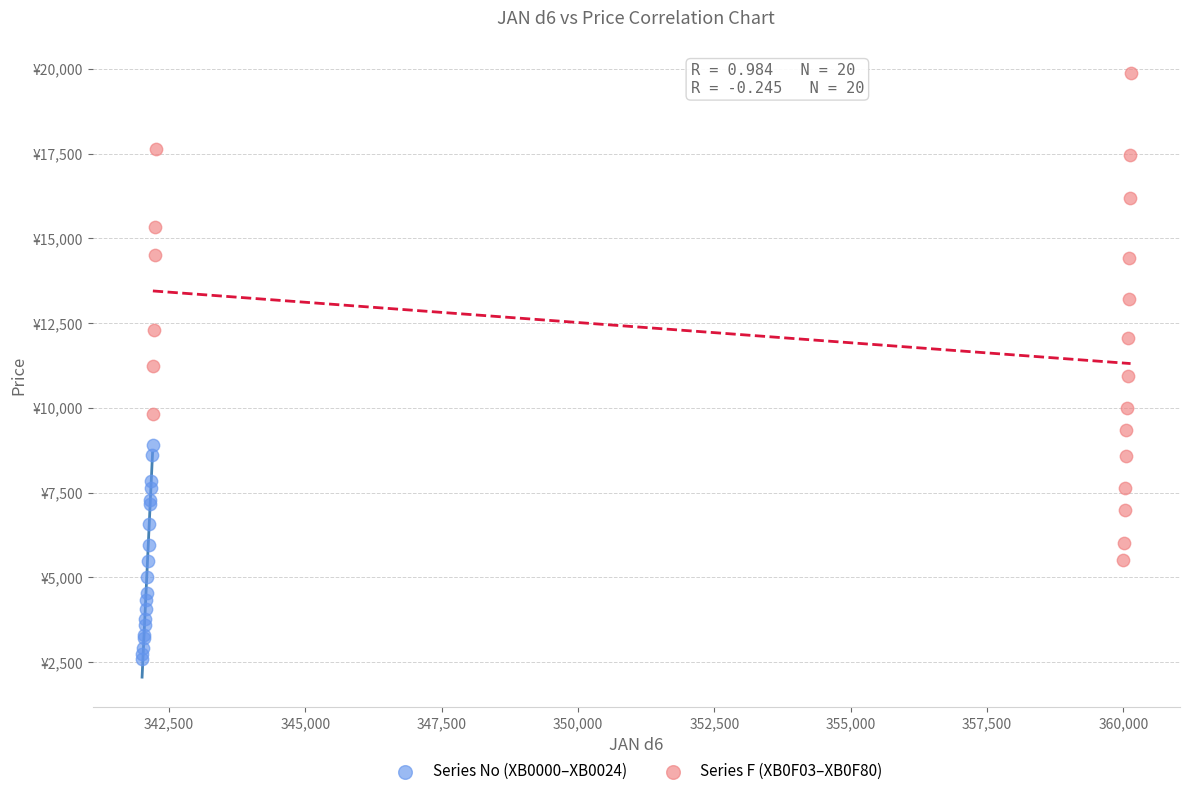

Which series reaches the minimum Y coordinate?

Series No (XB0000–XB0024)